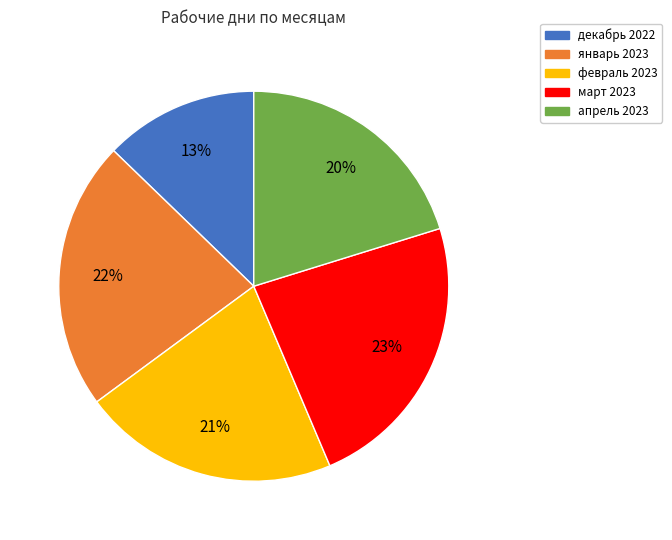

Is there any slice that represents more than half of the pie?

No